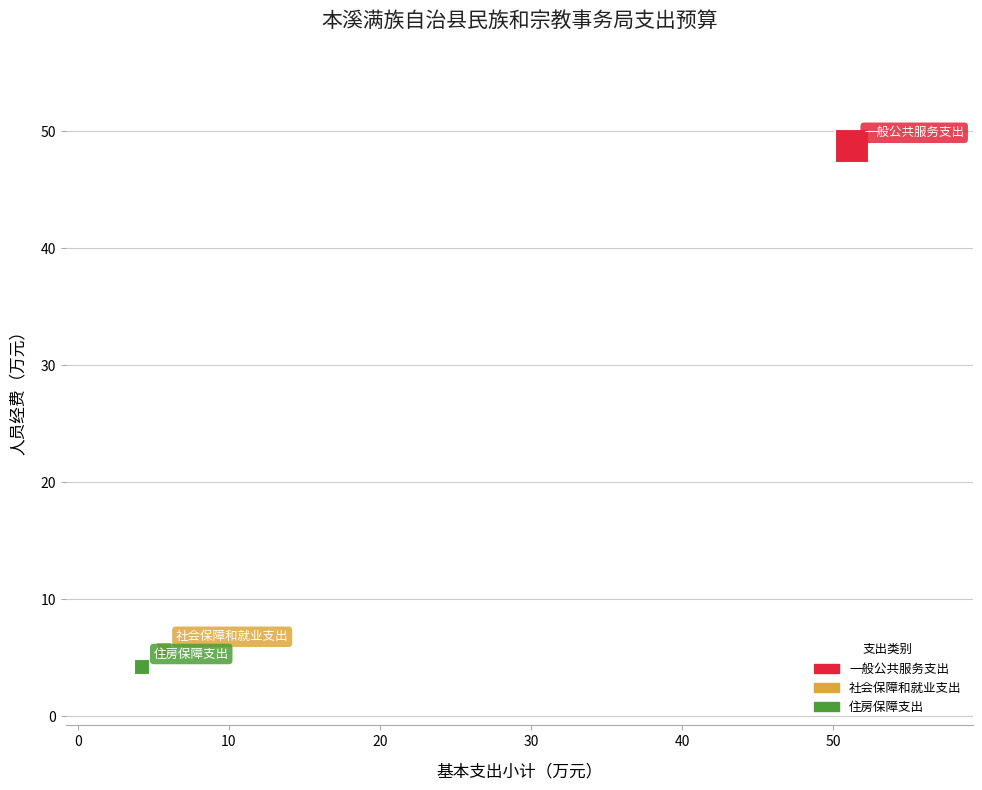

What are all the series names shown in the legend?

一般公共服务支出, 社会保障和就业支出, 住房保障支出